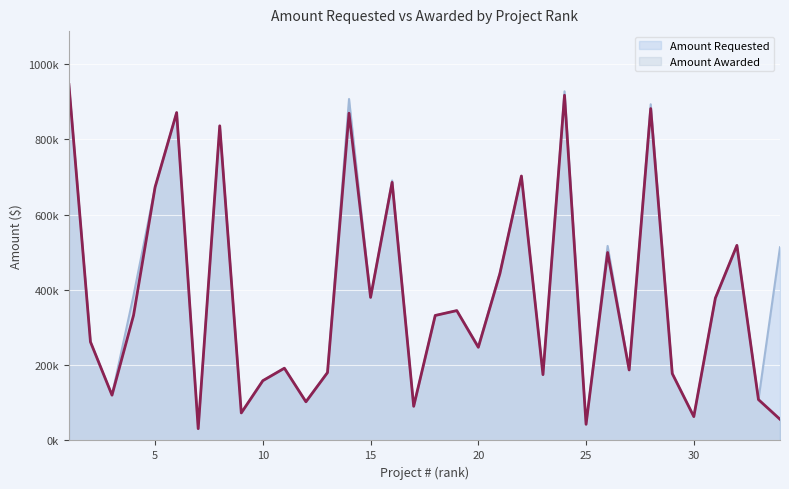

Which series has the largest total across all categories?

Amount Requested